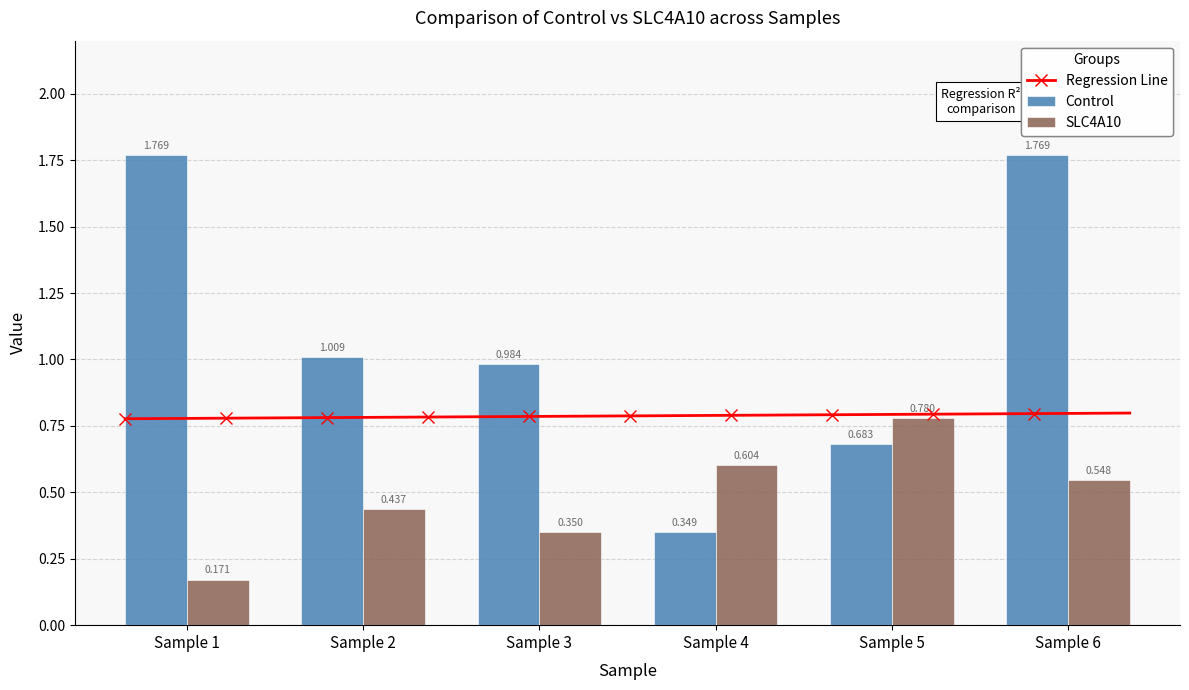

How many bars are there in total?

12